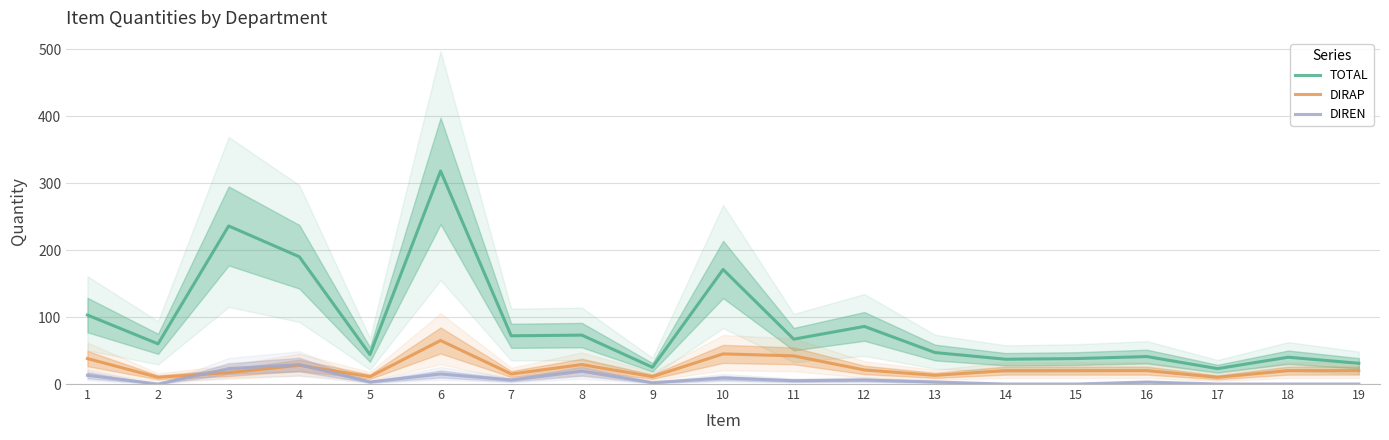

The value of TOTAL at 6 is 432. True or false?

False